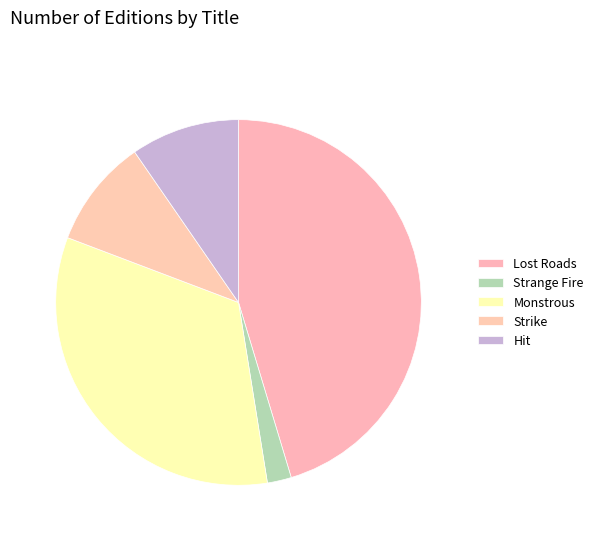

Rank the categories by value from lowest to highest.

Strange Fire, Hit, Strike, Monstrous, Lost Roads